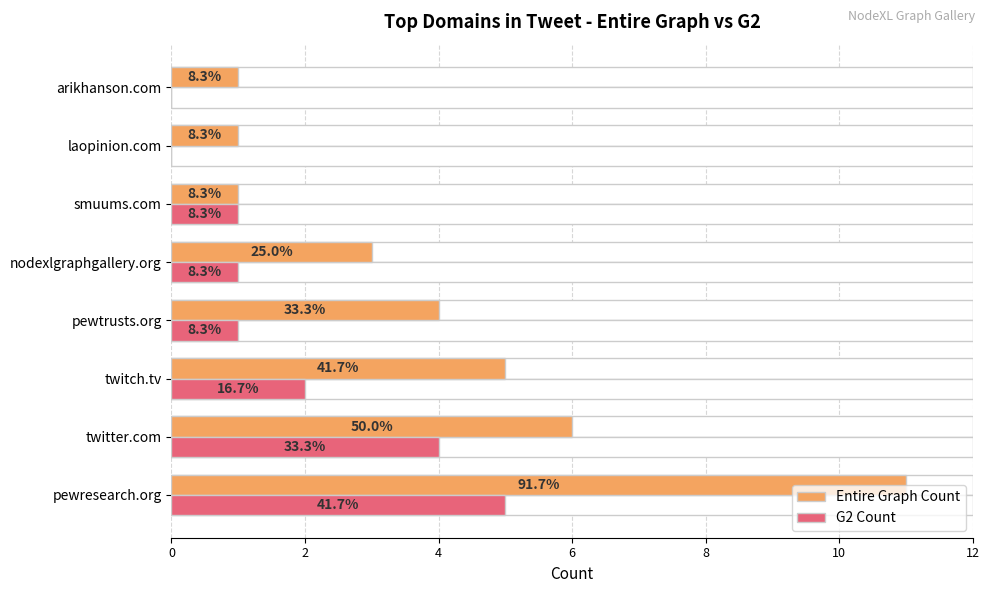

At how many categories does at least one series exceed 7?

1